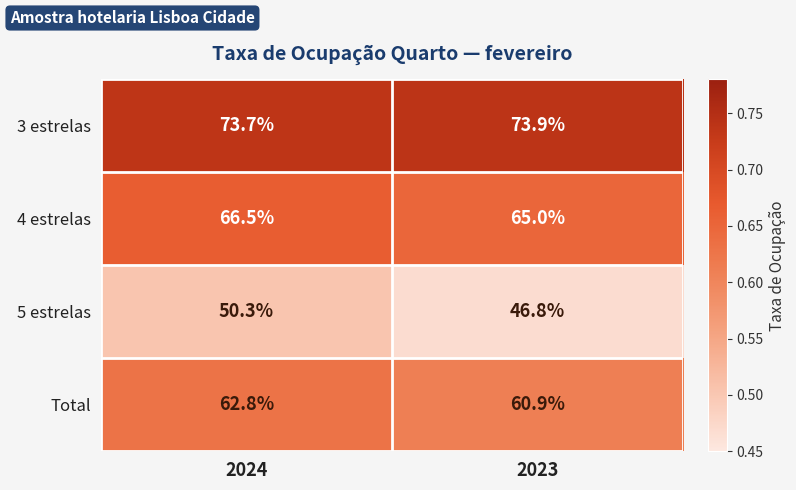

How many series are shown in this chart?

4